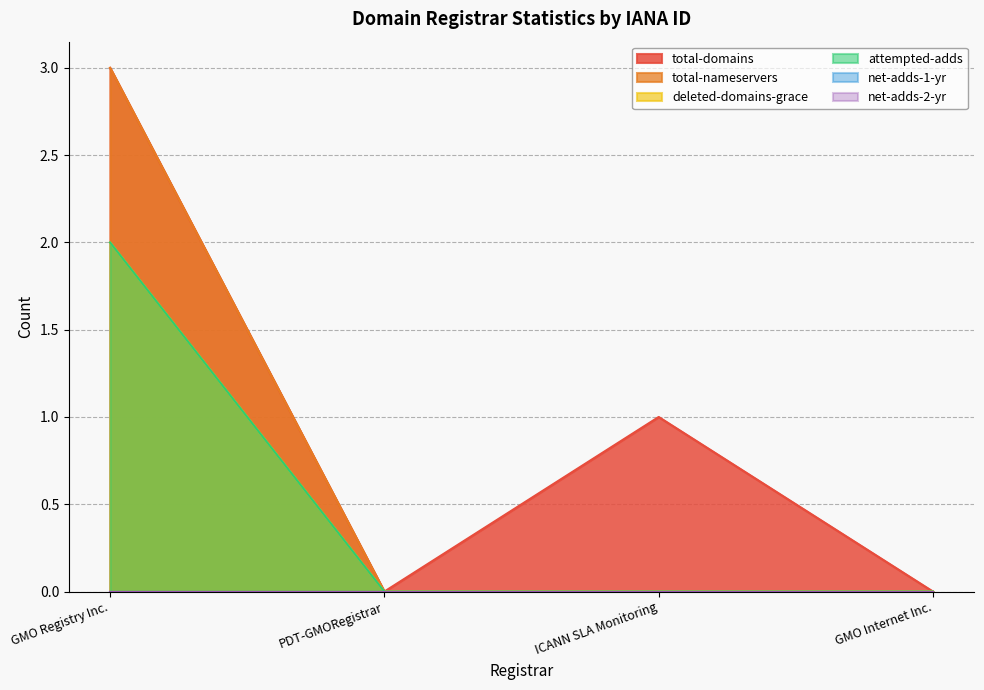

At which label is total-domains closest to 1?

ICANN SLA Monitoring